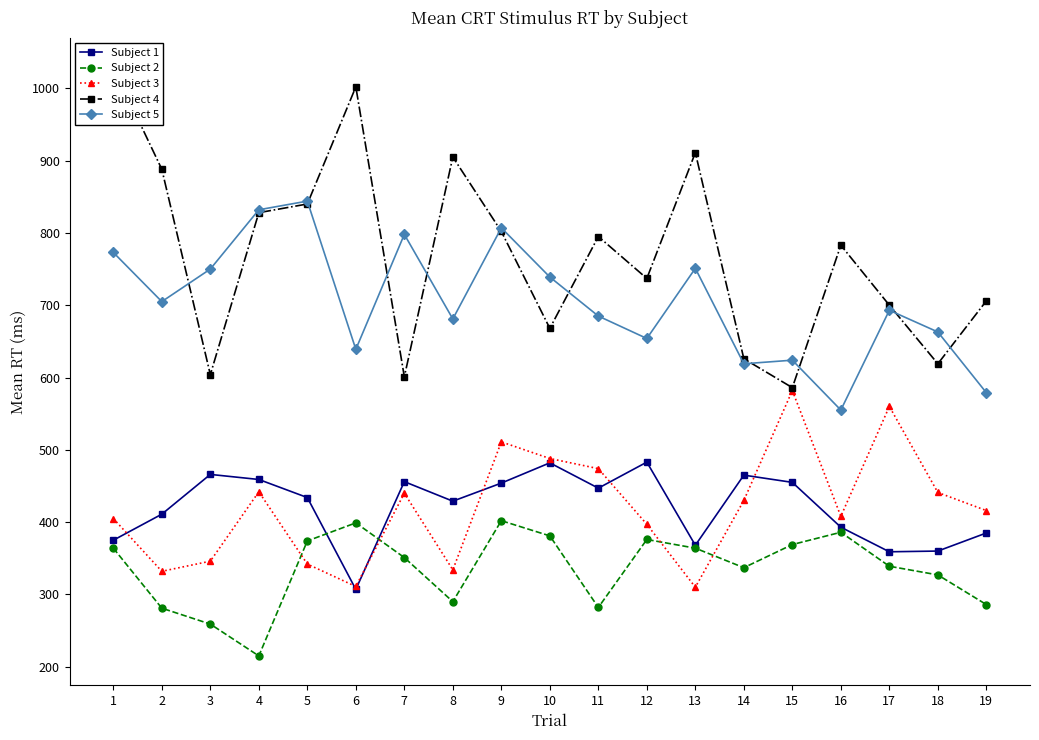

Where does the Subject 1 series first go above 434?

3